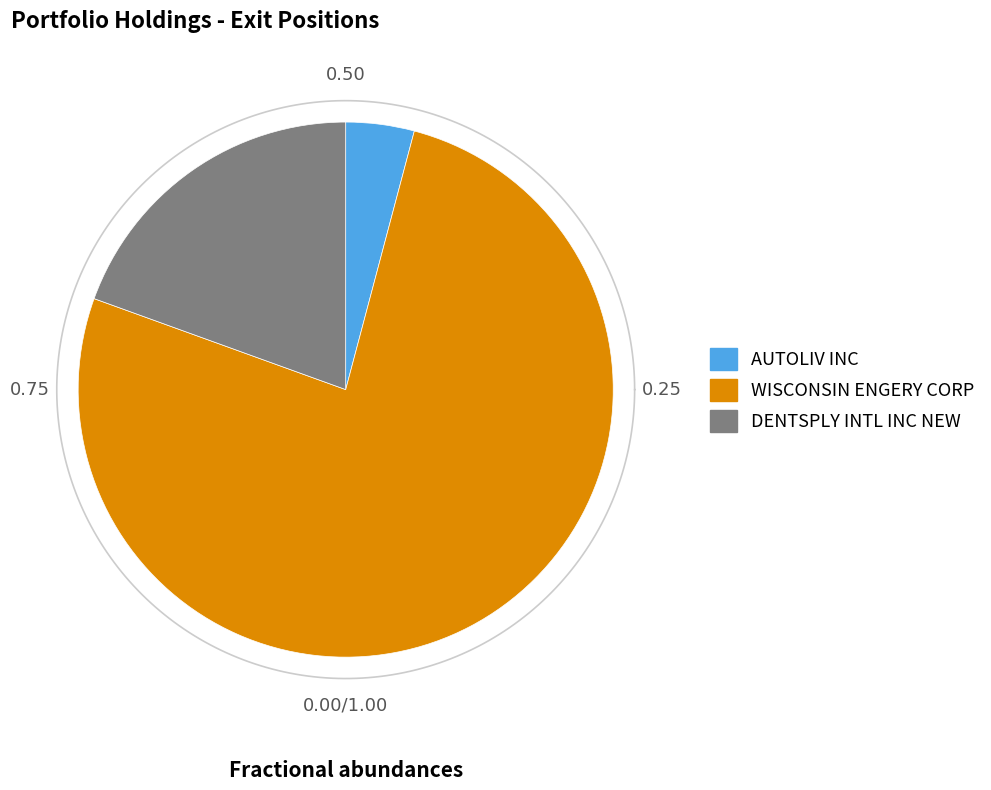

Which has a higher value, AUTOLIV INC or DENTSPLY INTL INC NEW?

DENTSPLY INTL INC NEW